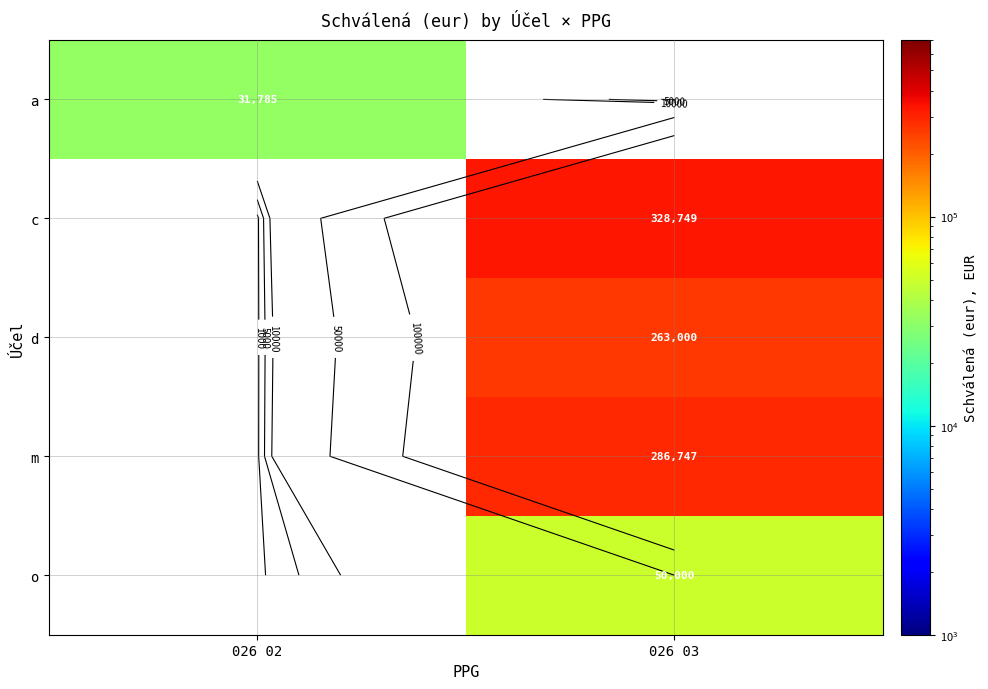

At how many categories does at least one series exceed 159849?

1